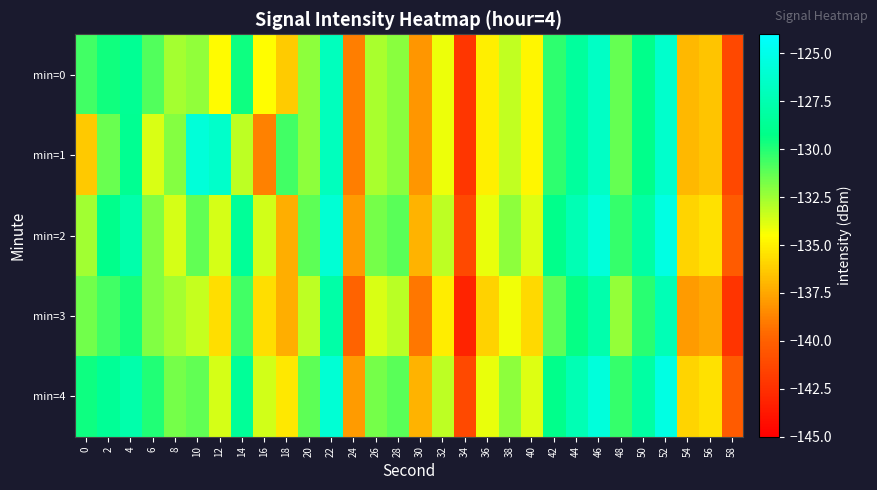

Which series has the largest total across all categories?

min=4